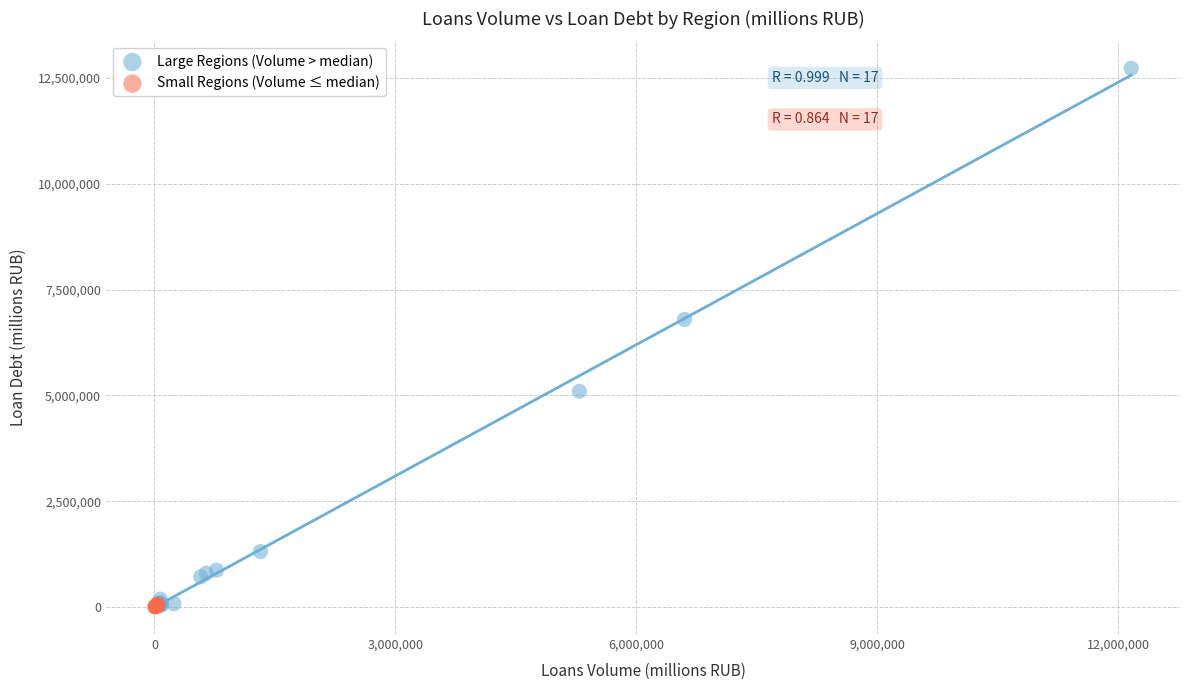

Which series reaches the maximum Y coordinate?

Large Regions (Volume > median)